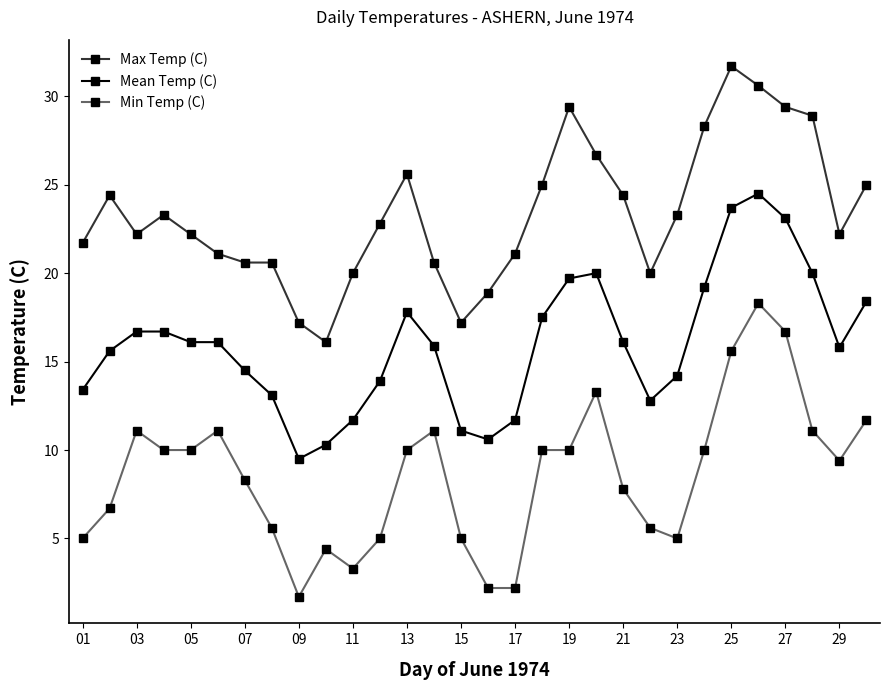

What is the highest value of the Mean Temp (C) series?

24.5